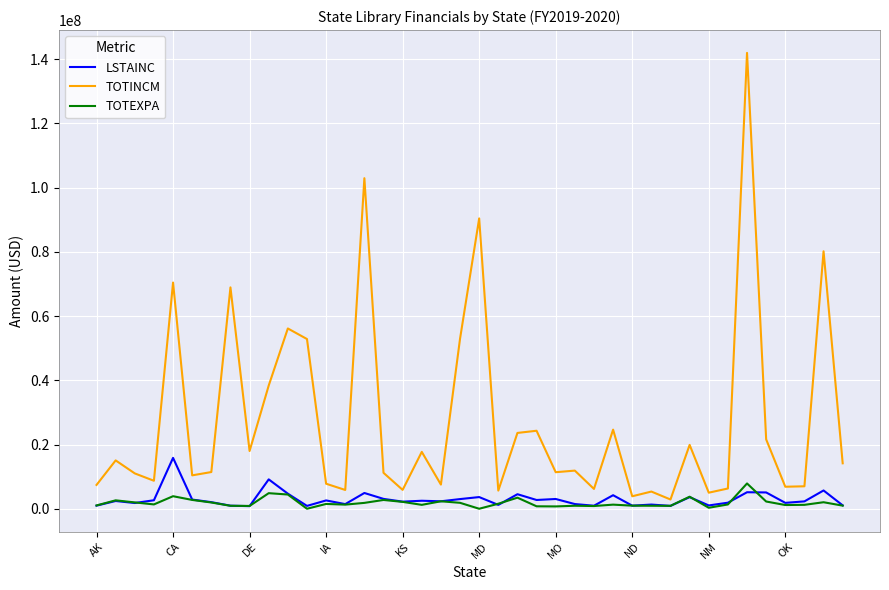

Count the number of data series in this chart.

3